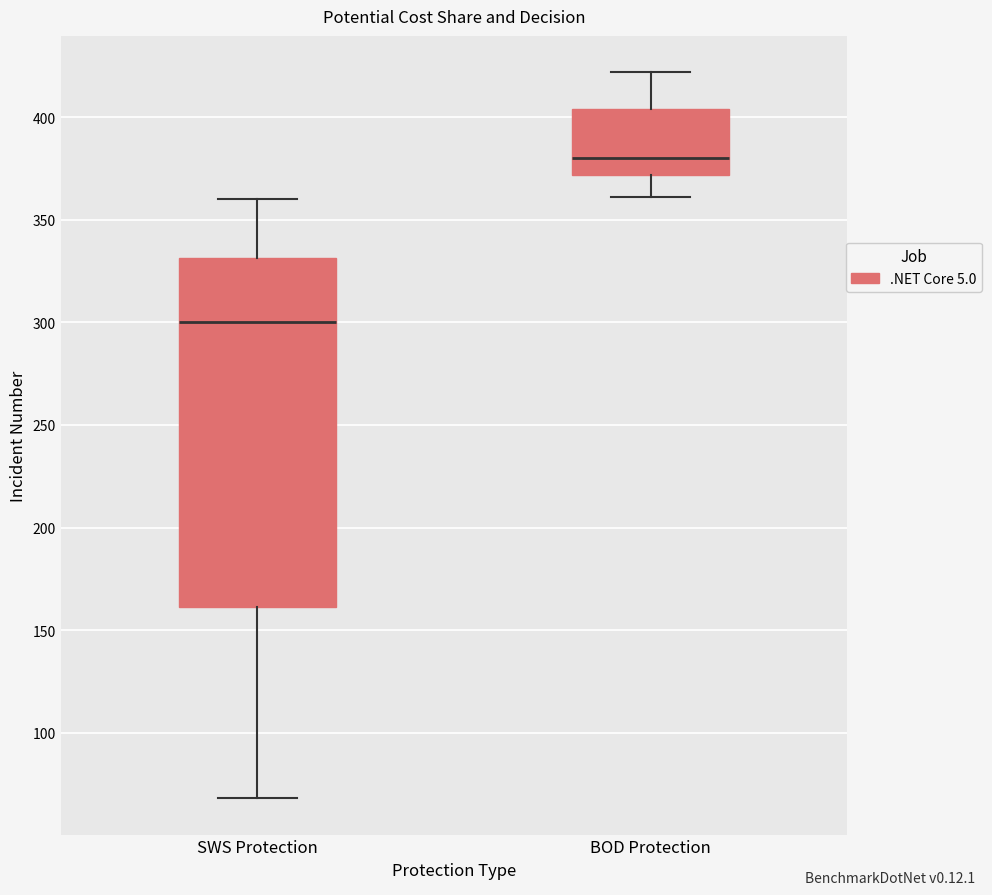

Reading left to right, transcribe this box plot: for each box, give where its median line is, the range the box spans, and where its two whiskers end, as read against the y-axis. The values are not printed on the chart, so give them approximately, as read against the axis.

SWS Protection: median 300, box 160 to 330, whiskers 70 to 360
BOD Protection: median 380, box 370 to 405, whiskers 360 to 420